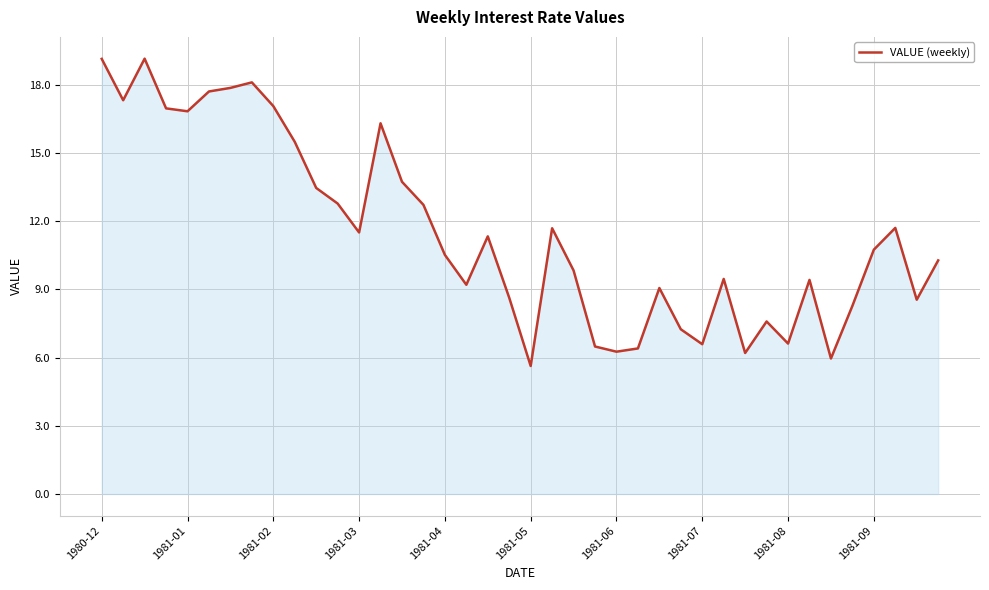

What is the difference between the maximum and minimum values?

13.5